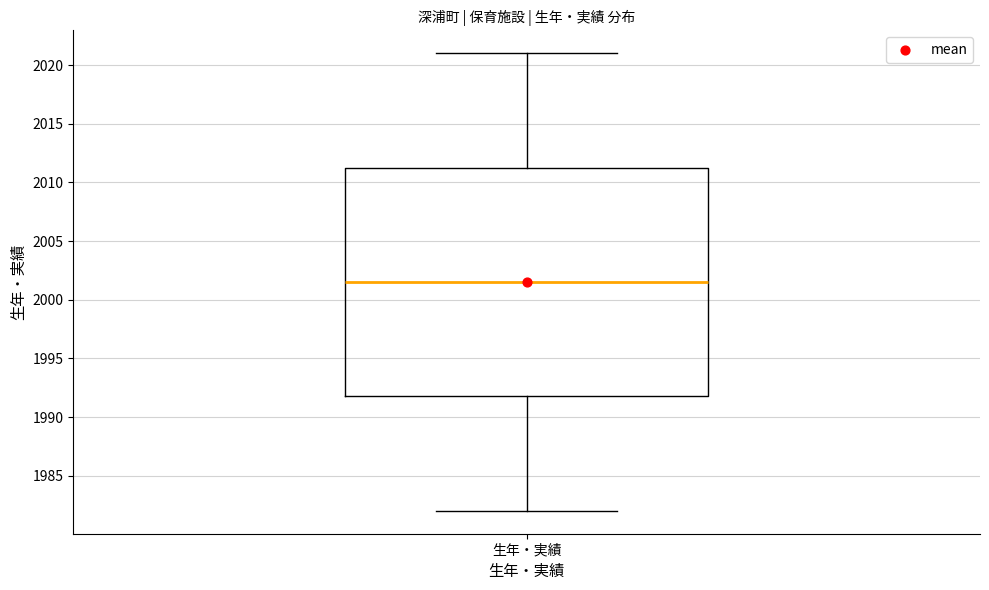

Read this box plot against the y-axis: the position of the median line, the range covered by the box, and the ends of both whiskers. The values are not printed on the chart, so give them approximately, as read against the axis.

median 2001.5, box 1992.0 to 2011.5, whiskers 1982.0 to 2021.0